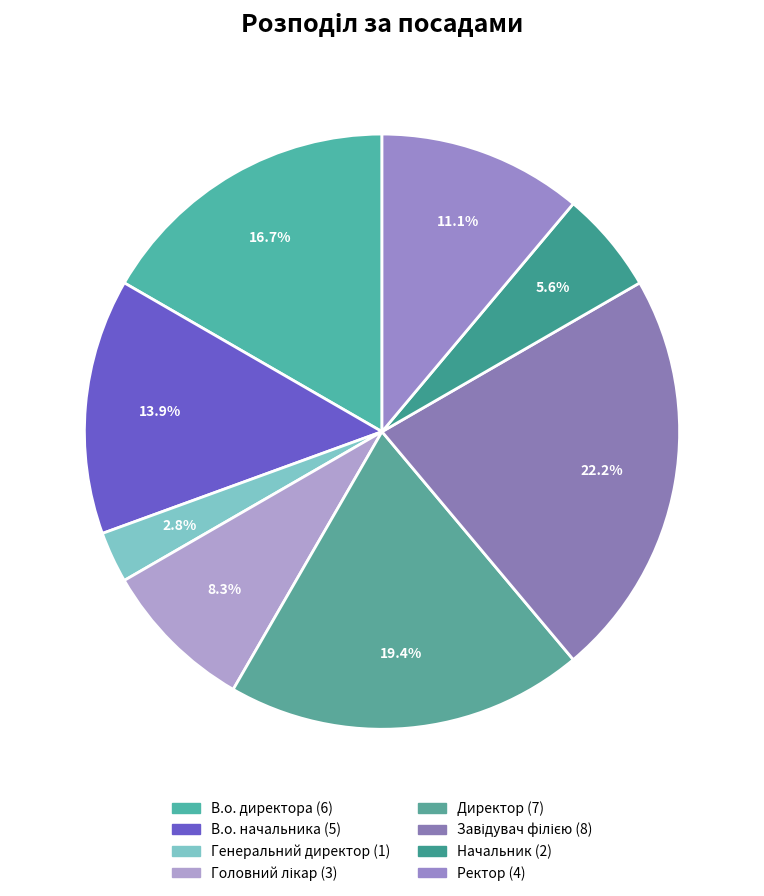

Is it true that В.о. директора is 26% of the pie?

False